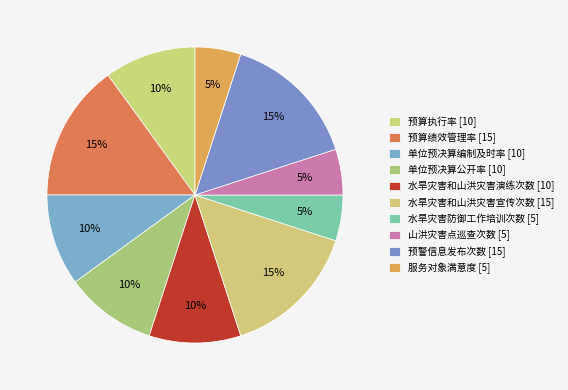

Count the number of slices in the pie.

10